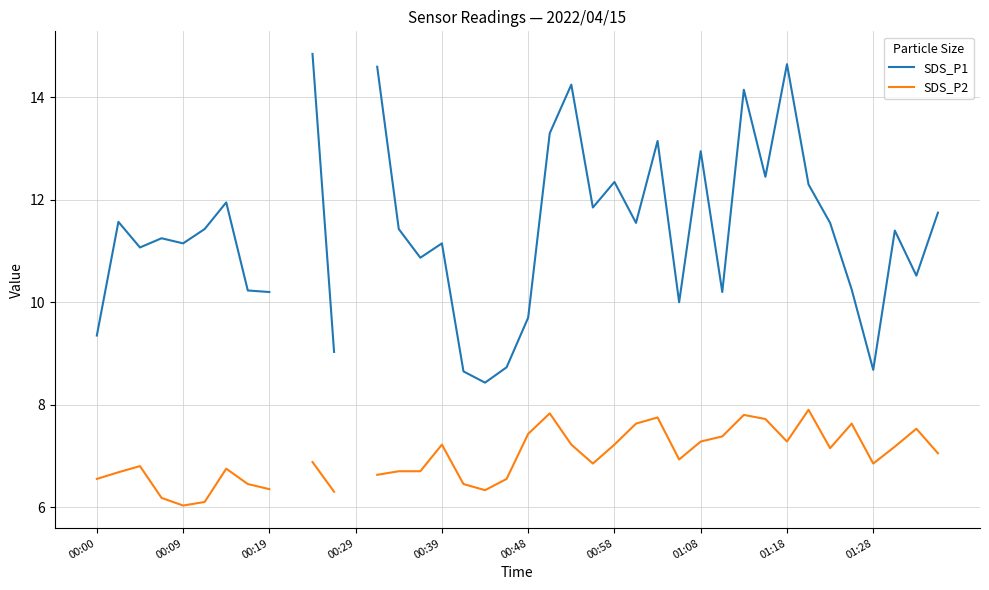

True or false: SDS_P2 and SDS_P1 intersect in this chart.

False